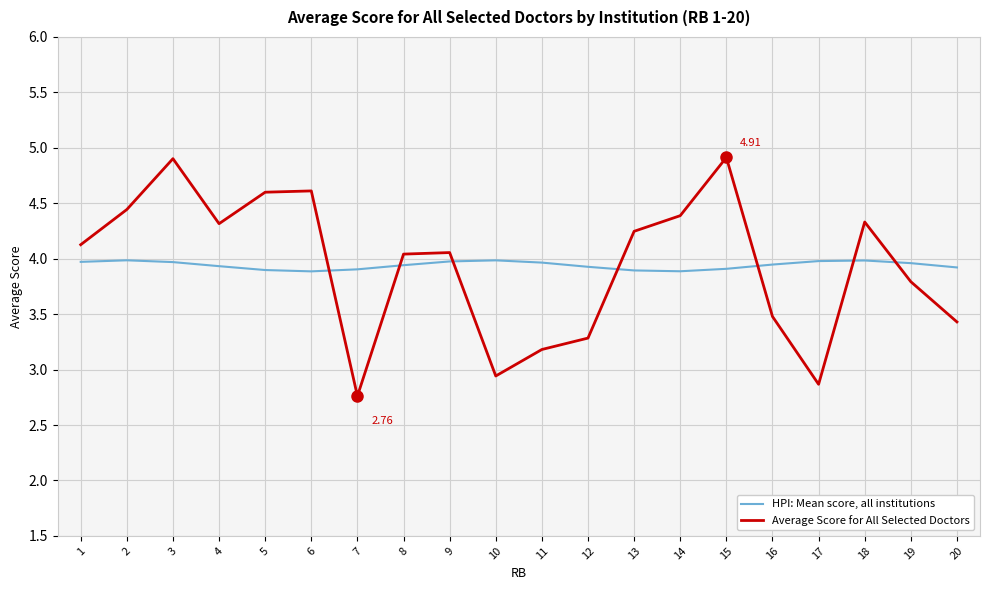

What is the sum of all HPI: Mean score, all institutions values?

78.8